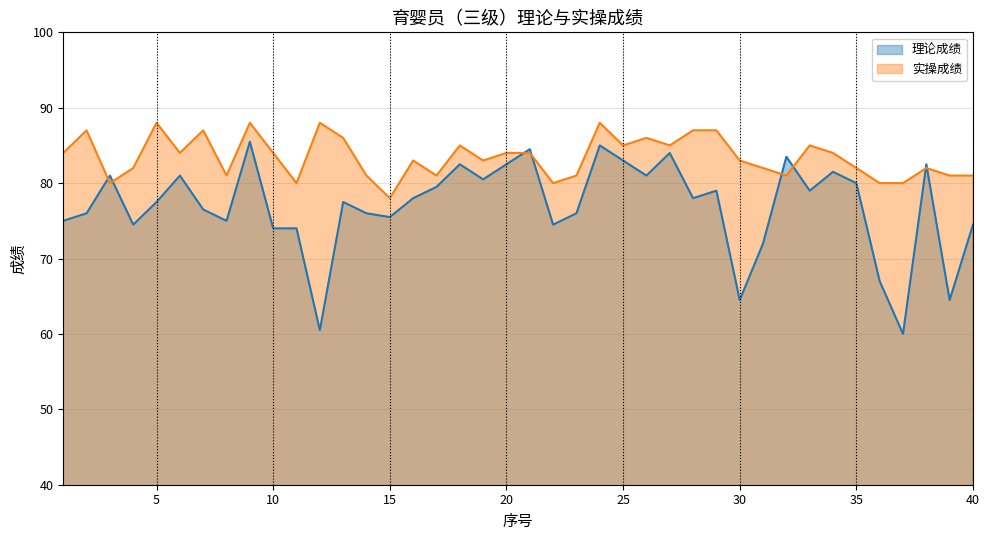

What are all the series names shown in the legend?

理论成绩, 实操成绩